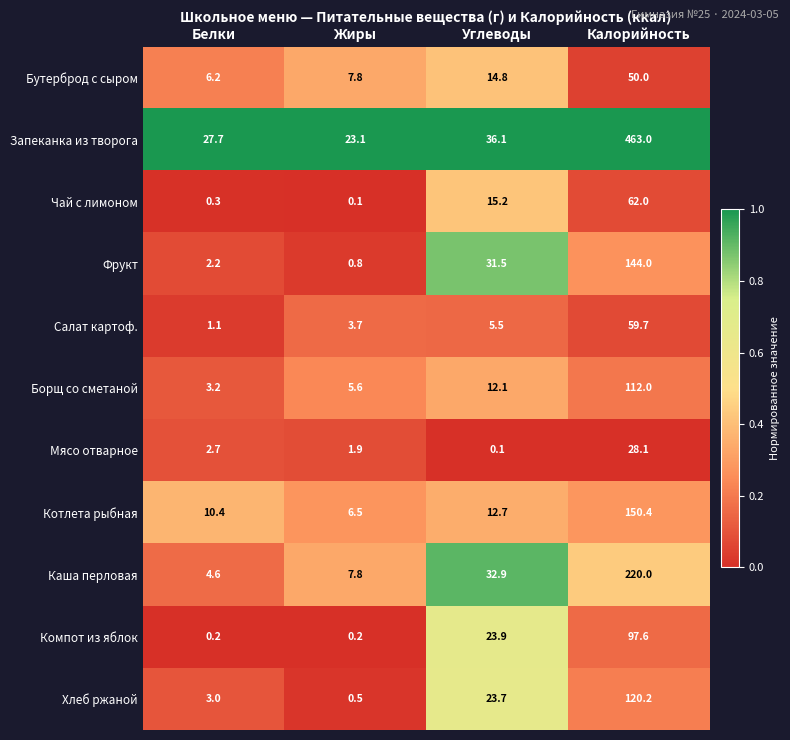

What is the total value across all series at Калорийность?

1507.0